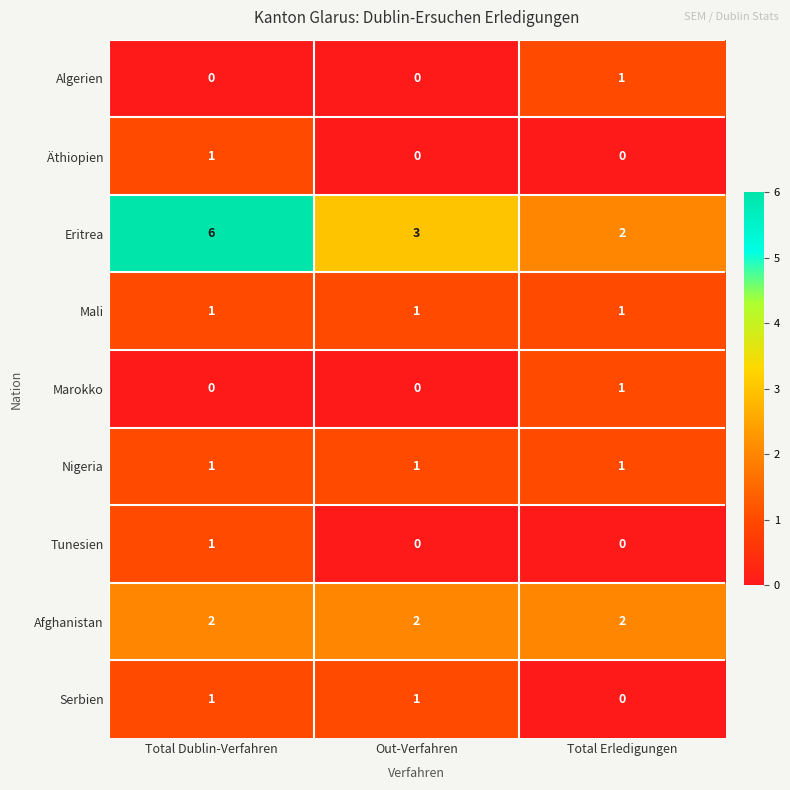

Reading left to right, extract all data points from this chart.

Algerien: Total Dublin-Verfahren=0	Out-Verfahren=0	Total Erledigungen=1
Äthiopien: Total Dublin-Verfahren=1	Out-Verfahren=0	Total Erledigungen=0
Eritrea: Total Dublin-Verfahren=6	Out-Verfahren=3	Total Erledigungen=2
Mali: Total Dublin-Verfahren=1	Out-Verfahren=1	Total Erledigungen=1
Marokko: Total Dublin-Verfahren=0	Out-Verfahren=0	Total Erledigungen=1
Nigeria: Total Dublin-Verfahren=1	Out-Verfahren=1	Total Erledigungen=1
Tunesien: Total Dublin-Verfahren=1	Out-Verfahren=0	Total Erledigungen=0
Afghanistan: Total Dublin-Verfahren=2	Out-Verfahren=2	Total Erledigungen=2
Serbien: Total Dublin-Verfahren=1	Out-Verfahren=1	Total Erledigungen=0